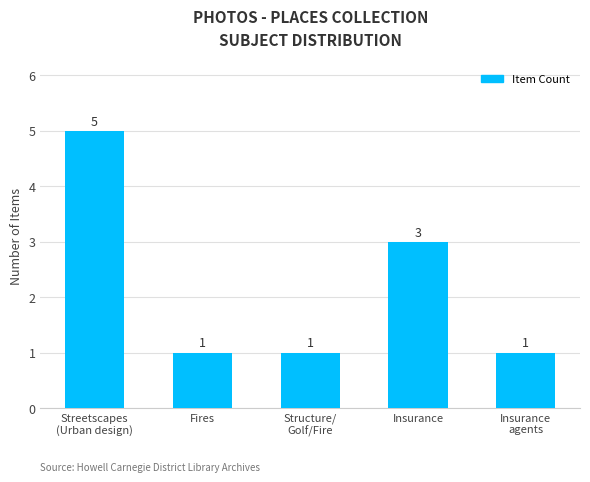

How many values are between 1 and 3?

4